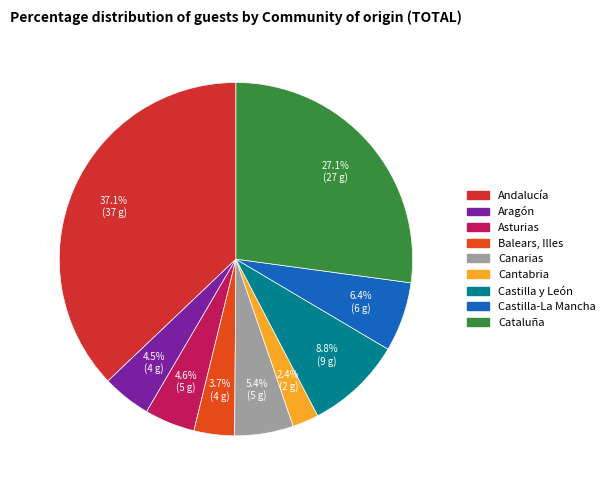

What portion of the pie excludes Castilla y León?

91.2%